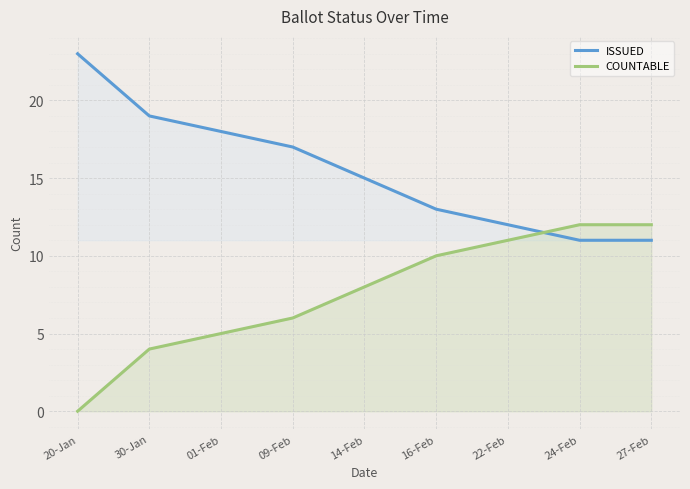

What are all the series names shown in the legend?

ISSUED, COUNTABLE